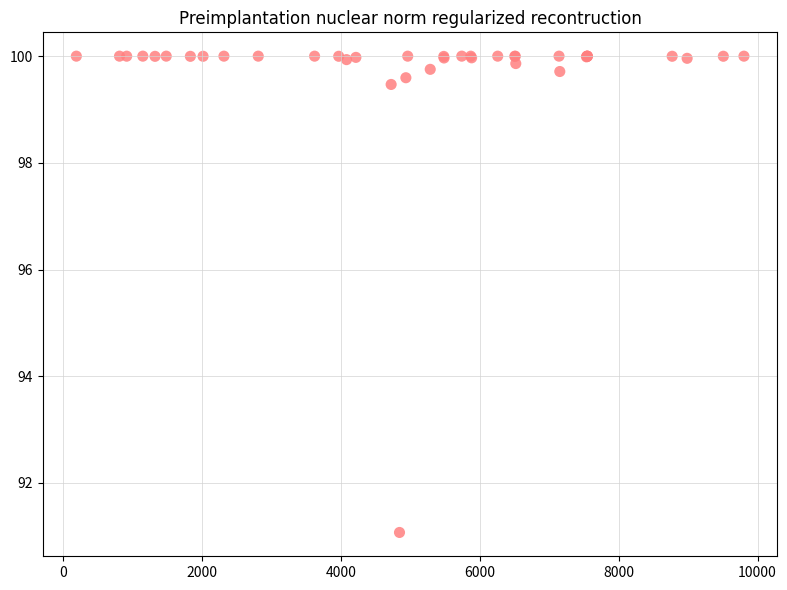

What Y value in the scatter plot is closest to 95?

91.1